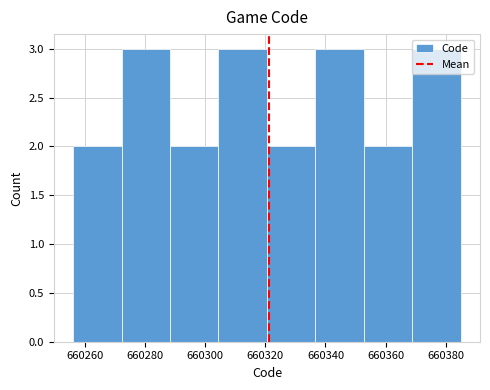

What is the height of the bar covering 660256 to 660272 on the x-axis? Neither the bar edges nor the heights are printed on the chart, so give them approximately, as read against the axes.

2